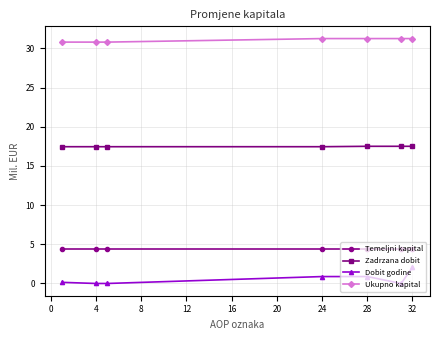

Which series has the largest range (max minus min)?

Dobit godine